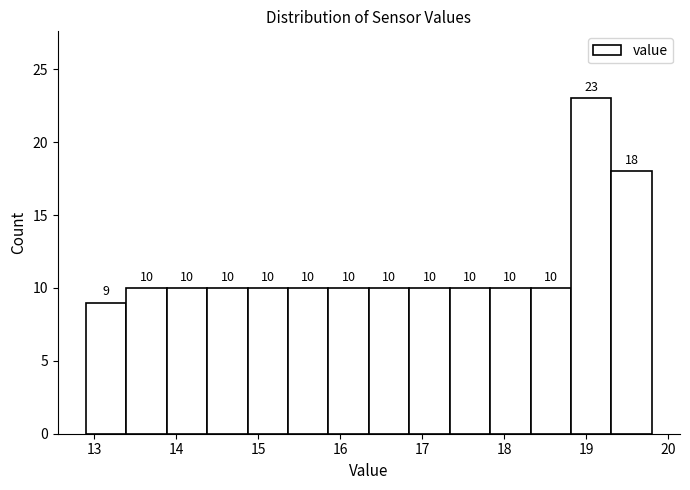

Reading left to right, transcribe this chart: for each bar, give the range it covers on the x-axis and its height. The bar edges are not printed on the chart, so give them approximately, as read against the axis.

12.9 to 13.4: 9
13.4 to 13.9: 10
13.9 to 14.4: 10
14.4 to 14.9: 10
14.9 to 15.4: 10
15.4 to 15.9: 10
15.9 to 16.4: 10
16.4 to 16.8: 10
16.8 to 17.3: 10
17.3 to 17.8: 10
17.8 to 18.3: 10
18.3 to 18.8: 10
18.8 to 19.3: 23
19.3 to 19.8: 18